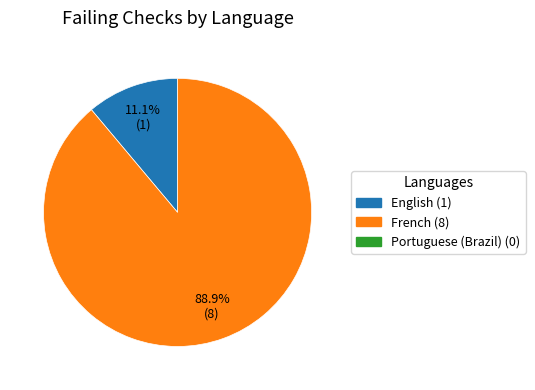

Is there any slice that represents more than half of the pie?

Yes